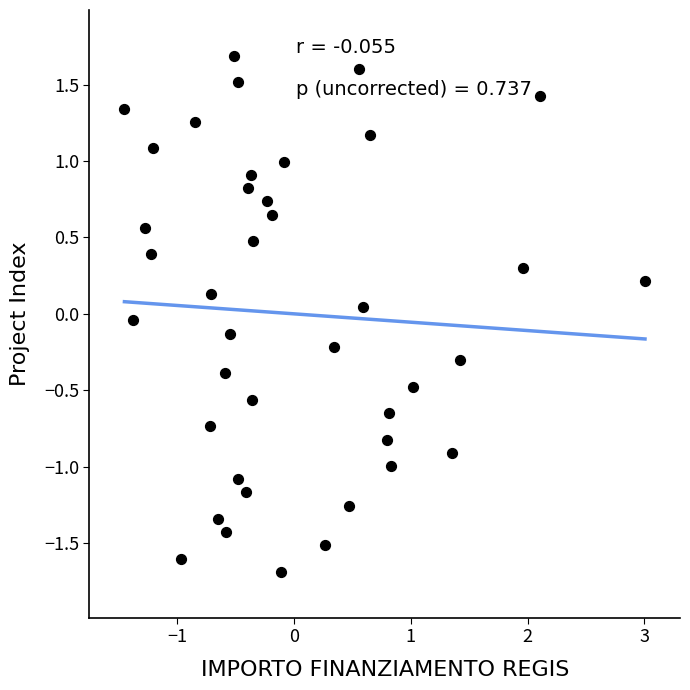

What is the range of Y values (max minus min)?

3.4